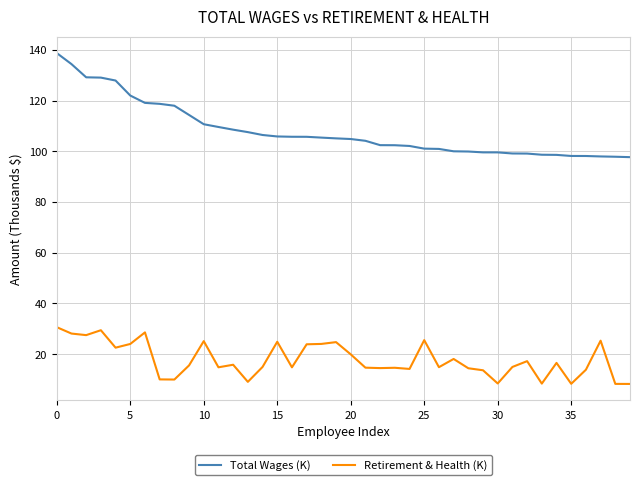

Rank the series by their average value, from highest to lowest.

Total Wages (K), Retirement & Health (K)